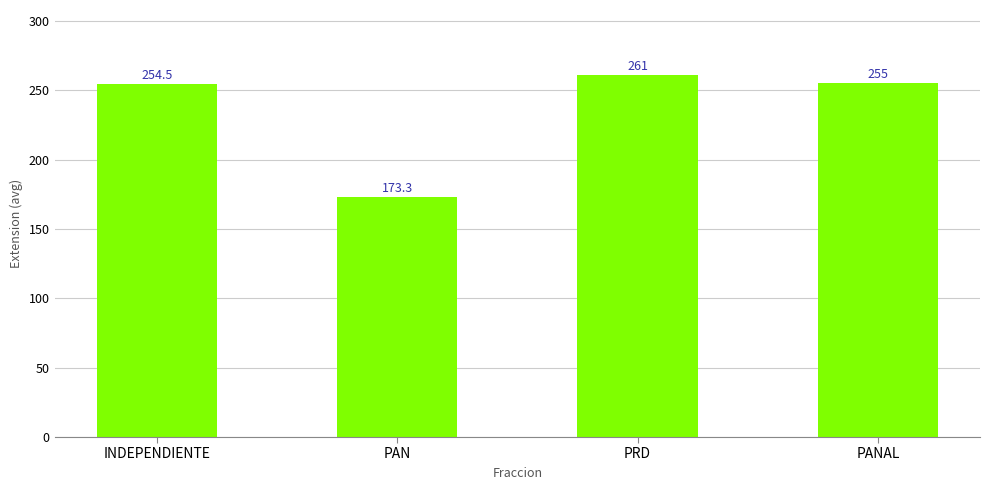

What is the label of the 1st bar from the left?

INDEPENDIENTE